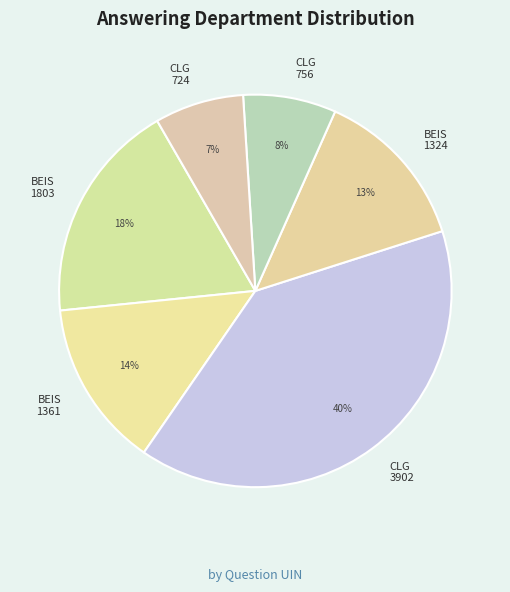

To the nearest percent, what is the combined percentage of CLG 724 and CLG 756?

15%